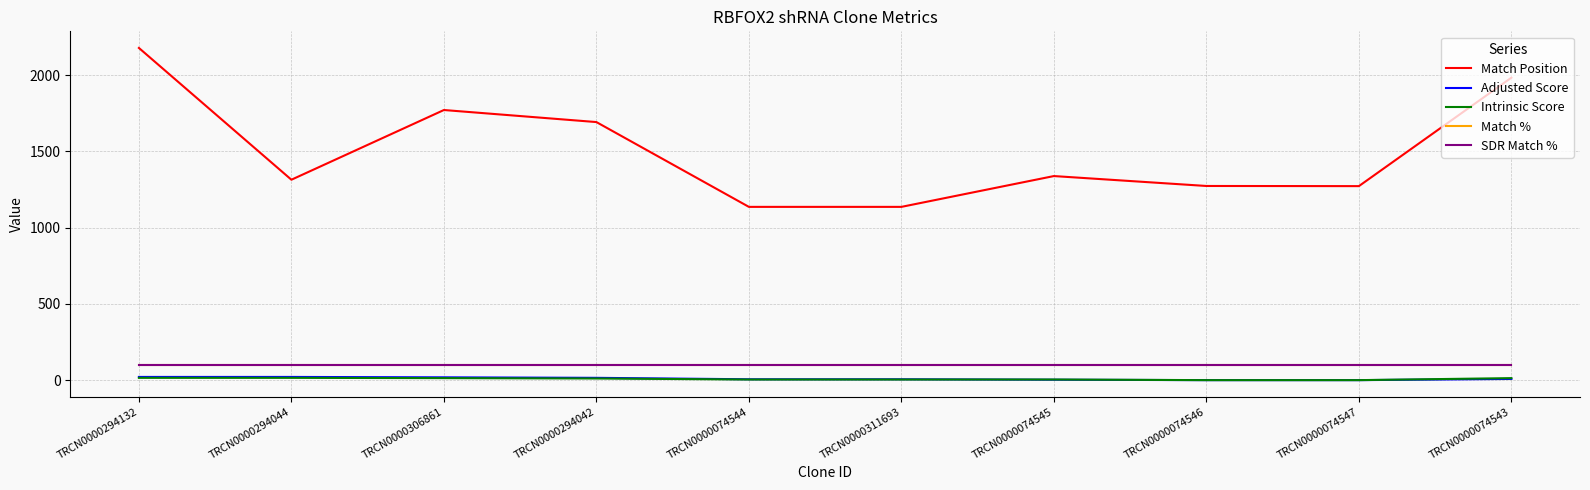

What is the difference between the highest and lowest values at TRCN0000074544?

1132.0